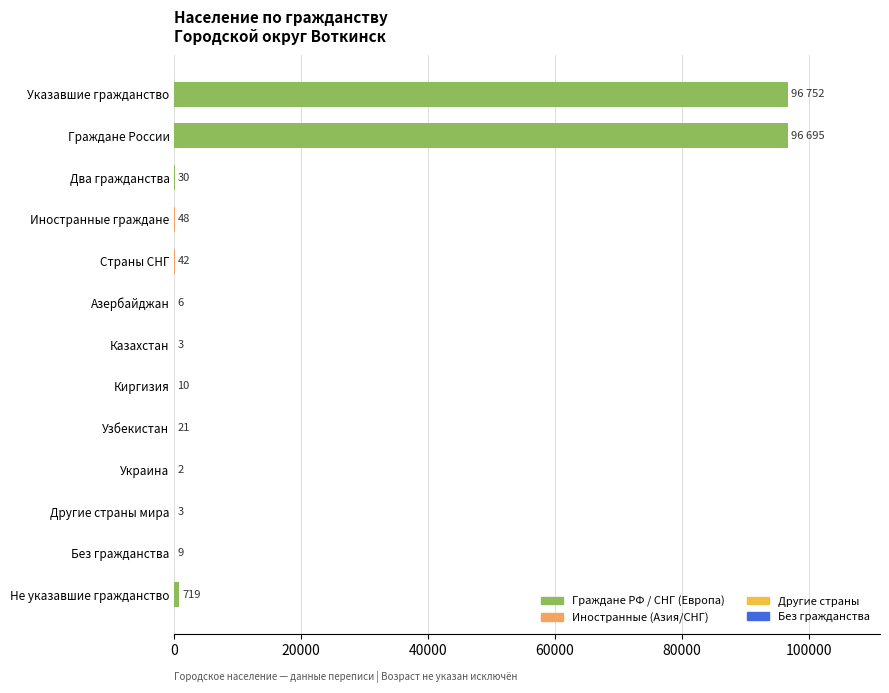

What is the sum of the values at Граждане России and Украина?

96697